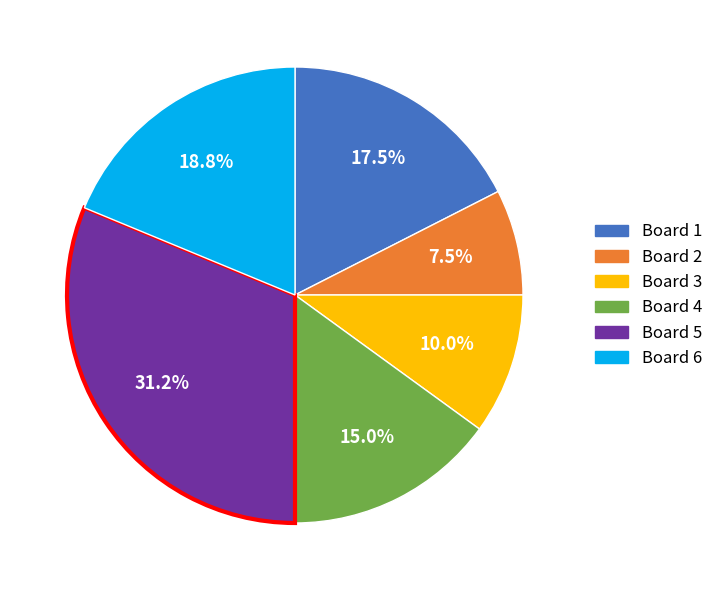

Does any single category account for the majority?

No